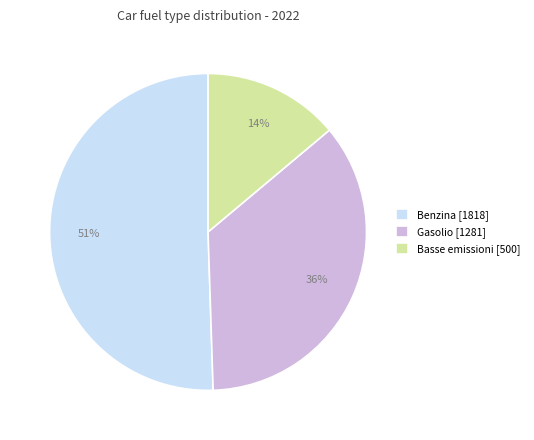

What is the smallest slice in the pie chart?

Basse emissioni [500]